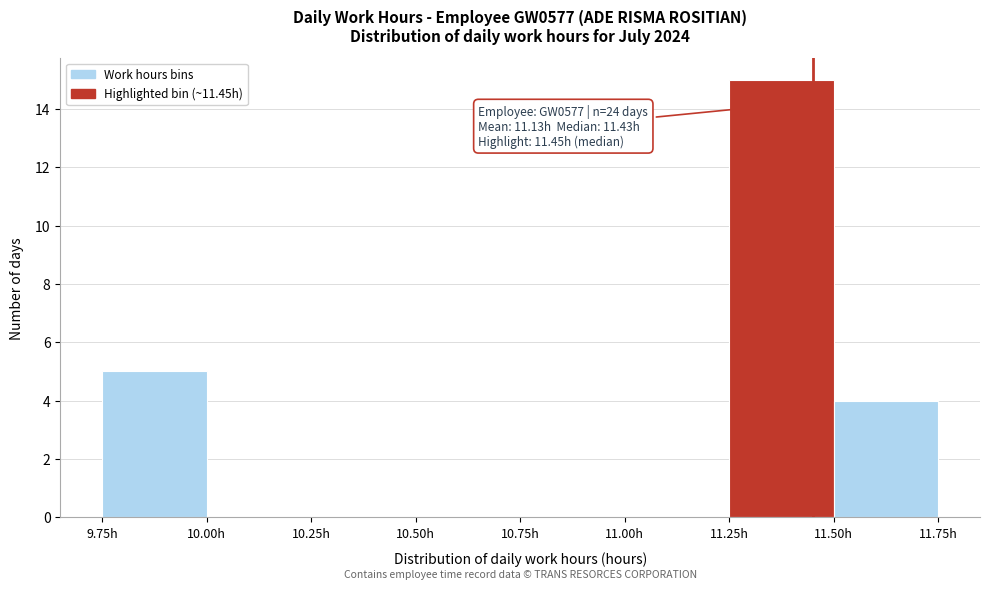

Over which range of the x-axis is the bar tallest?

11.25 to 11.50